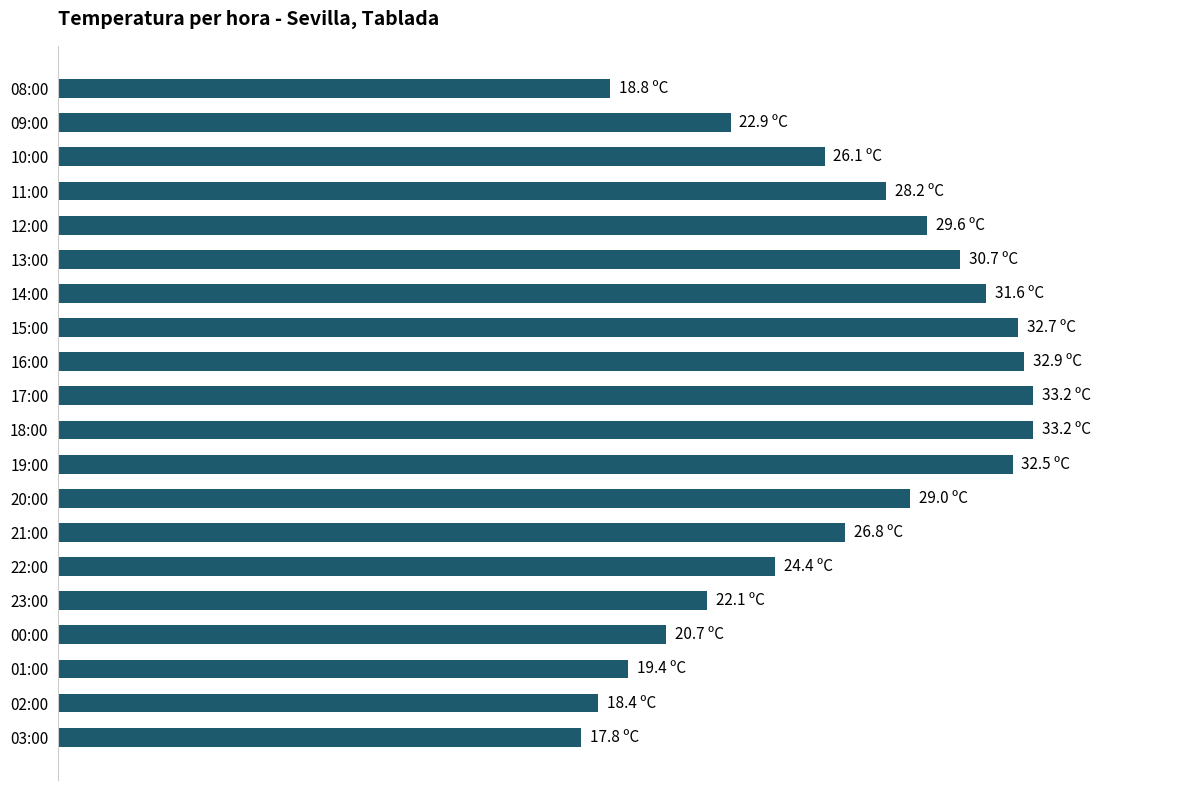

How many series are shown in this chart?

1